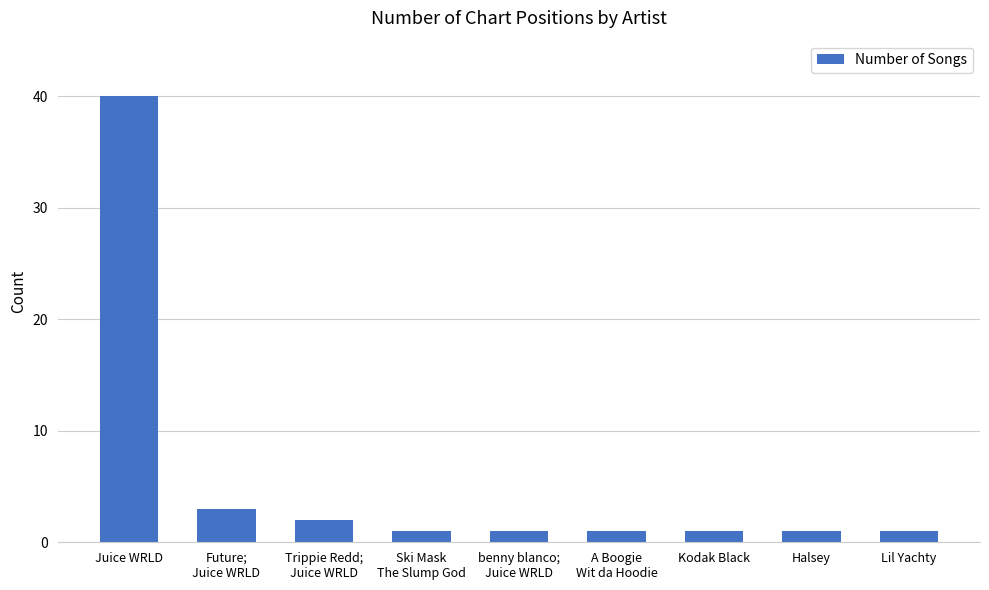

How many series are shown in this chart?

1